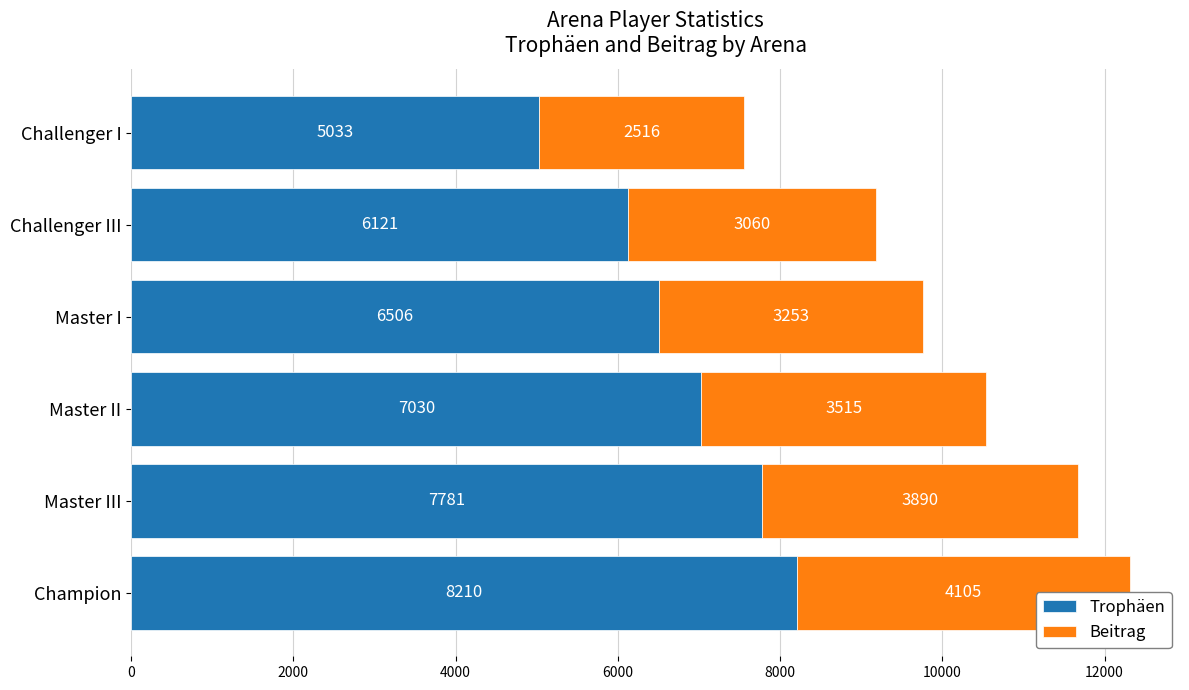

What is the average value of the Beitrag series?

3390